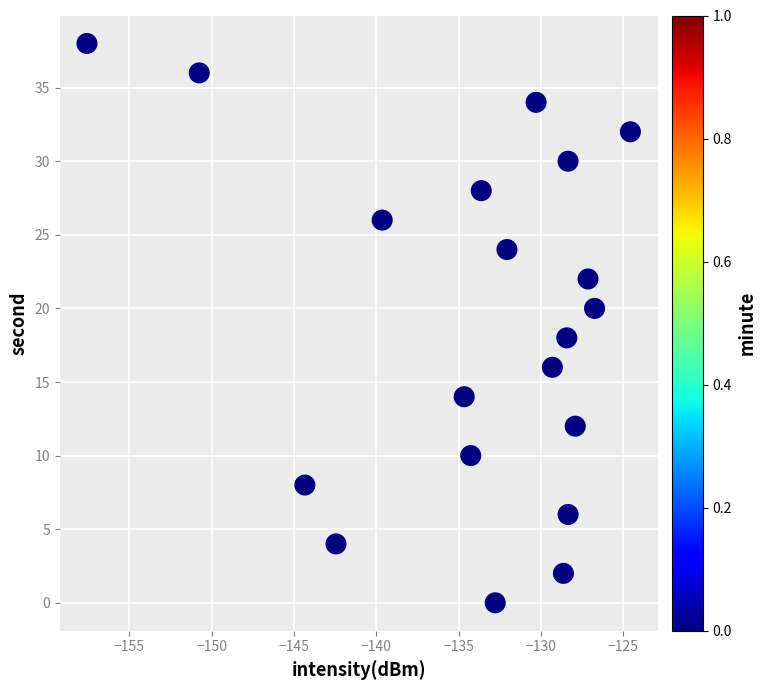

What is the range of Y values (max minus min)?

38